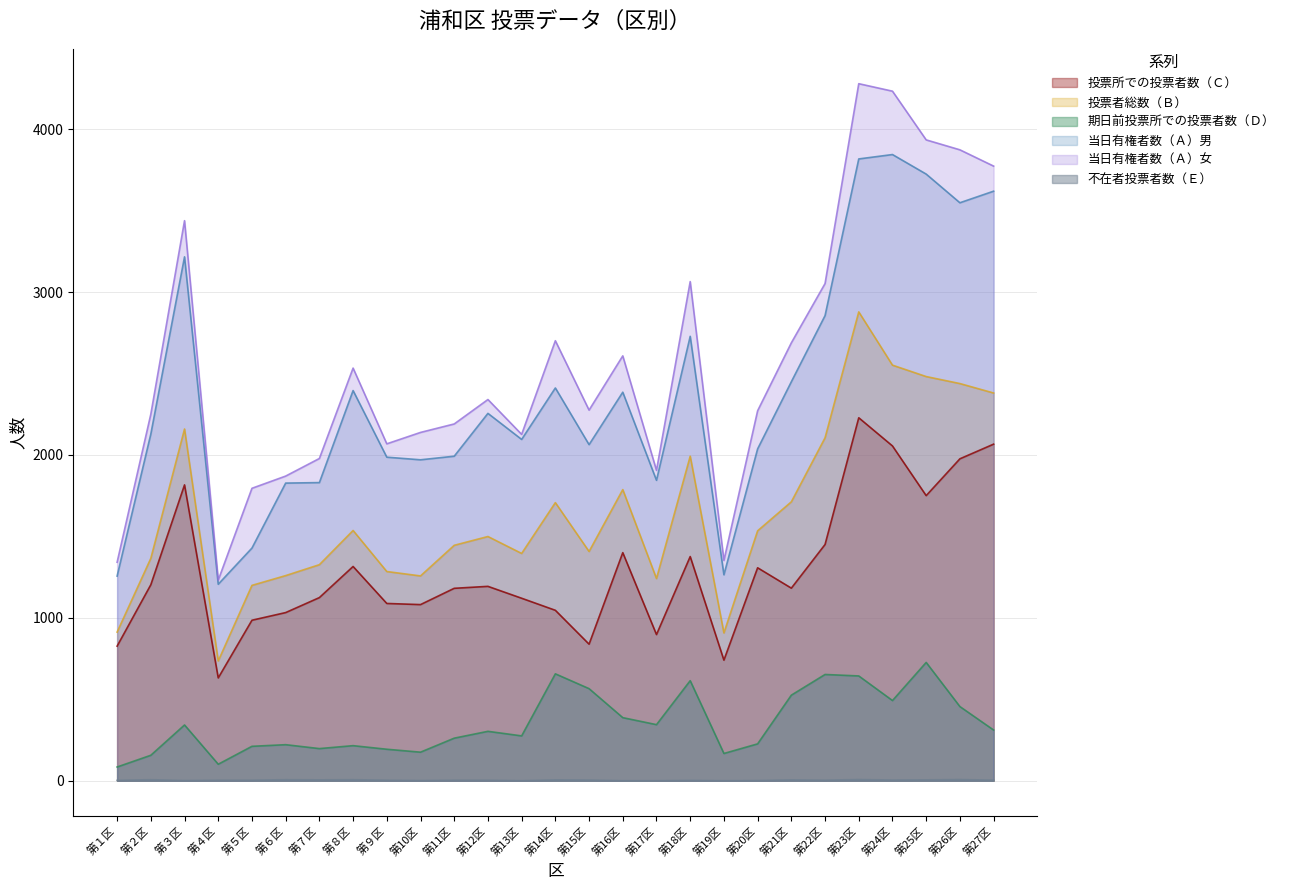

At 第19区, list the series in order from largest to smallest.

当日有権者数（Ａ）女, 当日有権者数（Ａ）男, 投票者総数（Ｂ）, 投票所での投票者数（Ｃ）, 期日前投票所での投票者数（Ｄ）, 不在者投票者数（Ｅ）